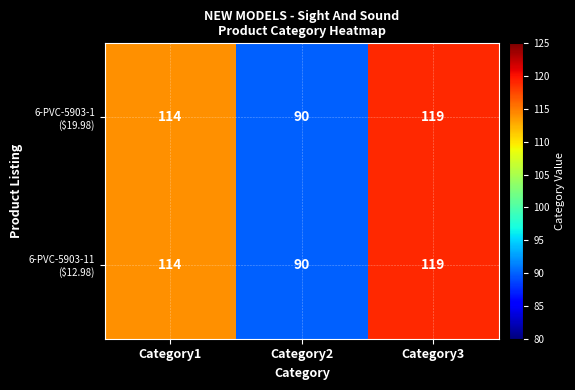

At which category is the sum across all series the highest?

Category3